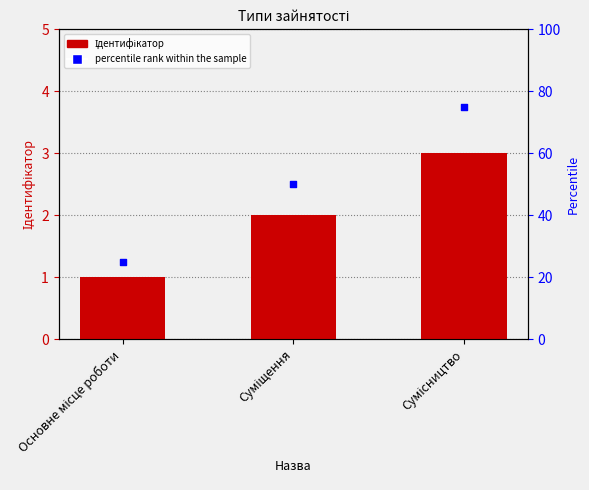

What is the total value across all series at Сумісництво?

78